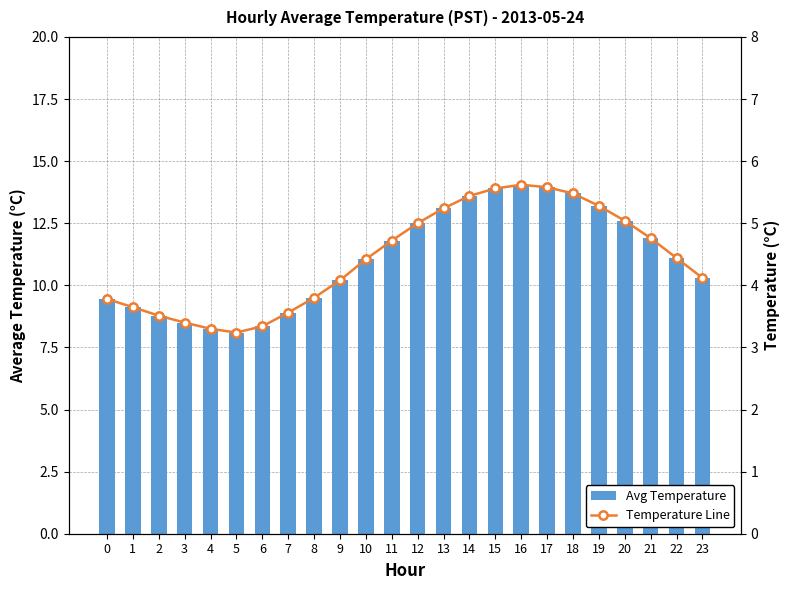

Is it true that Temperature Line equals 7.3 at 22?

False